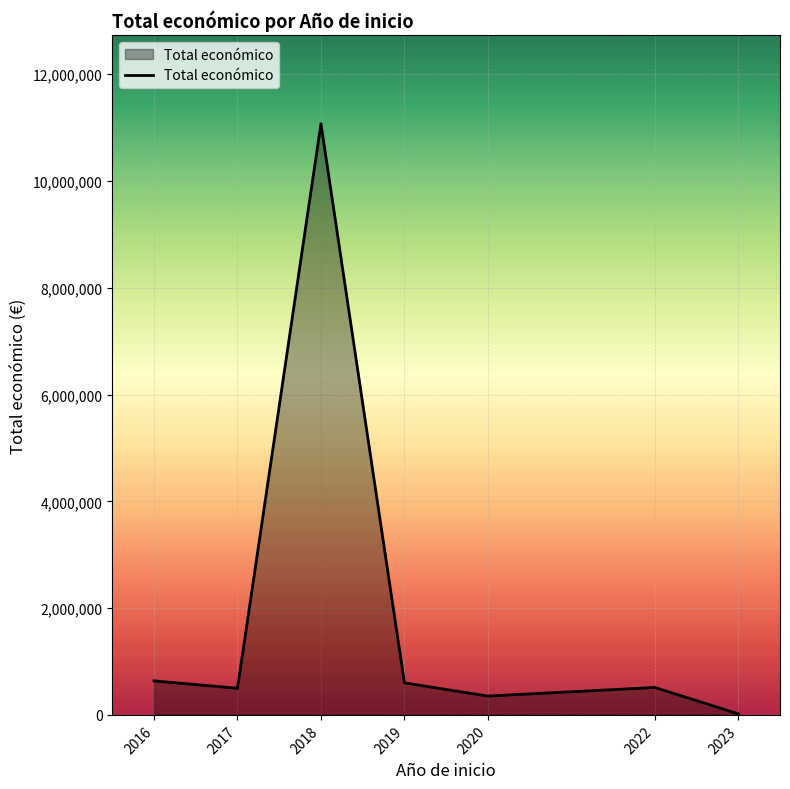

What is the sum of all values?

13695155